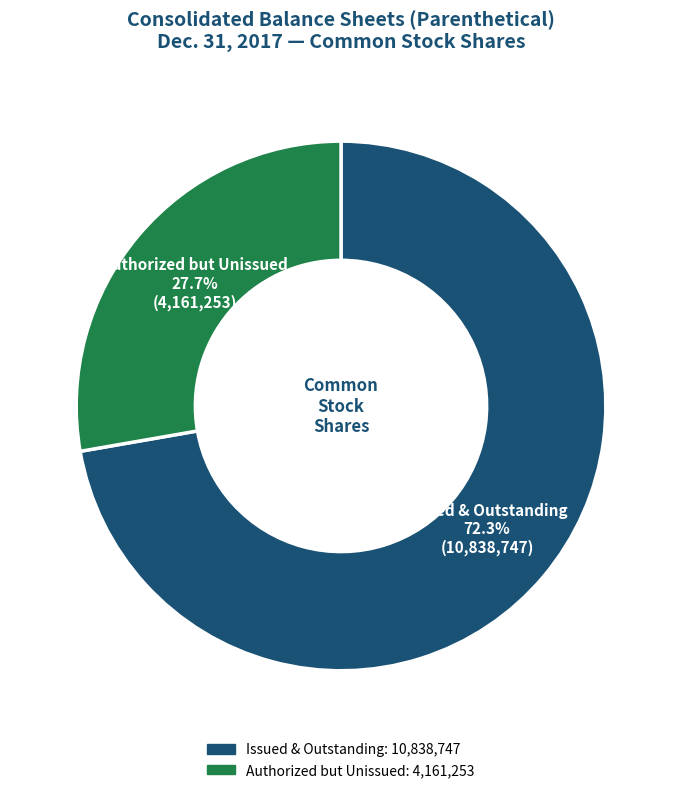

How many segments does this pie chart have?

2